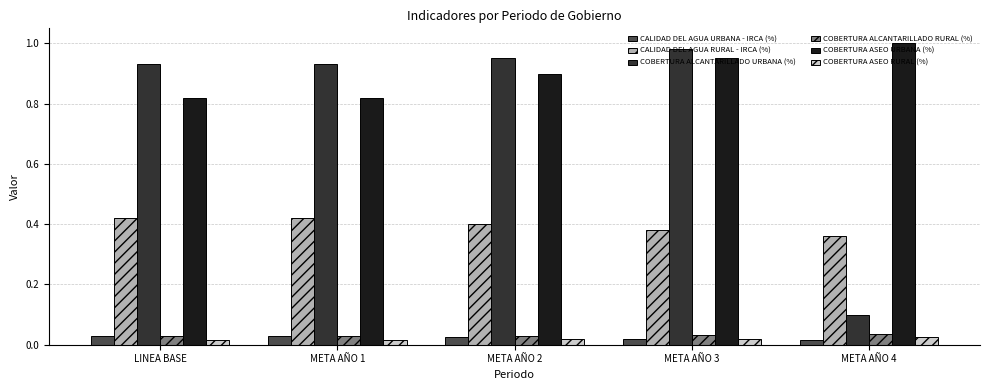

What is the label of the 3rd bar from the right?

META AÑO 2